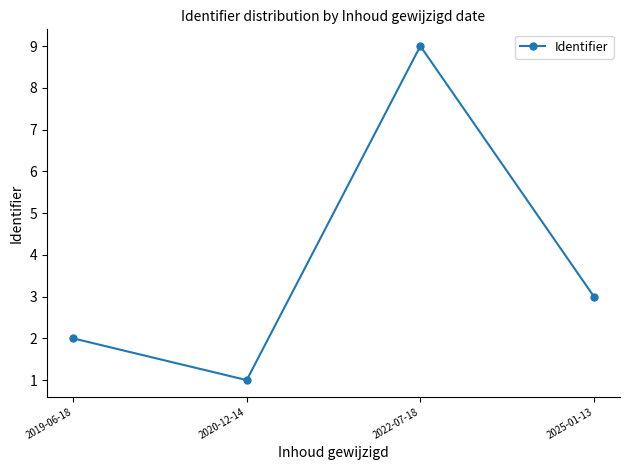

How many lines are shown in the chart?

1